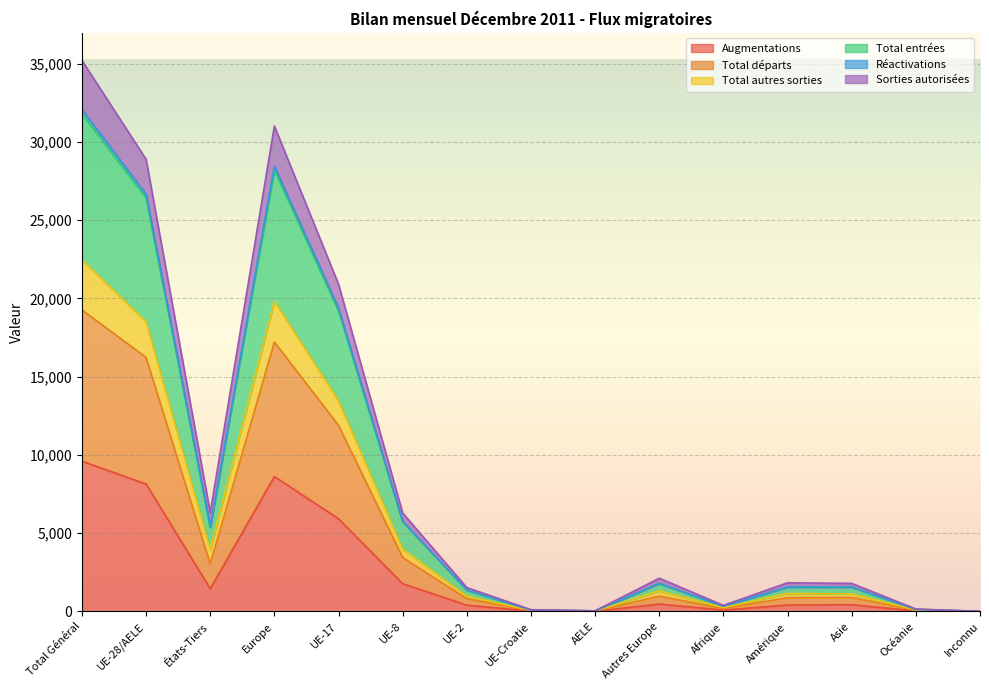

How many series are shown in this chart?

6